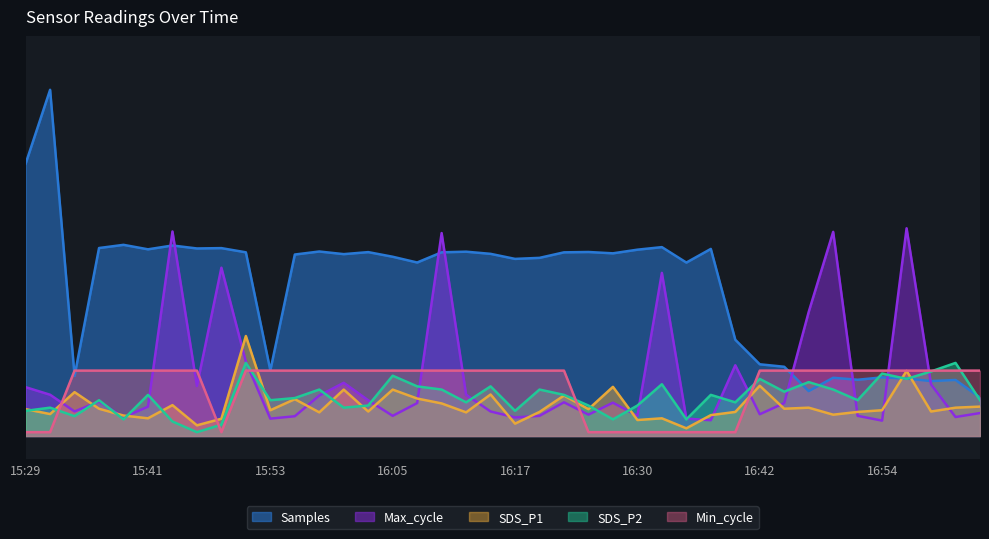

Which has a higher value, 16:59 or 15:43?

15:43